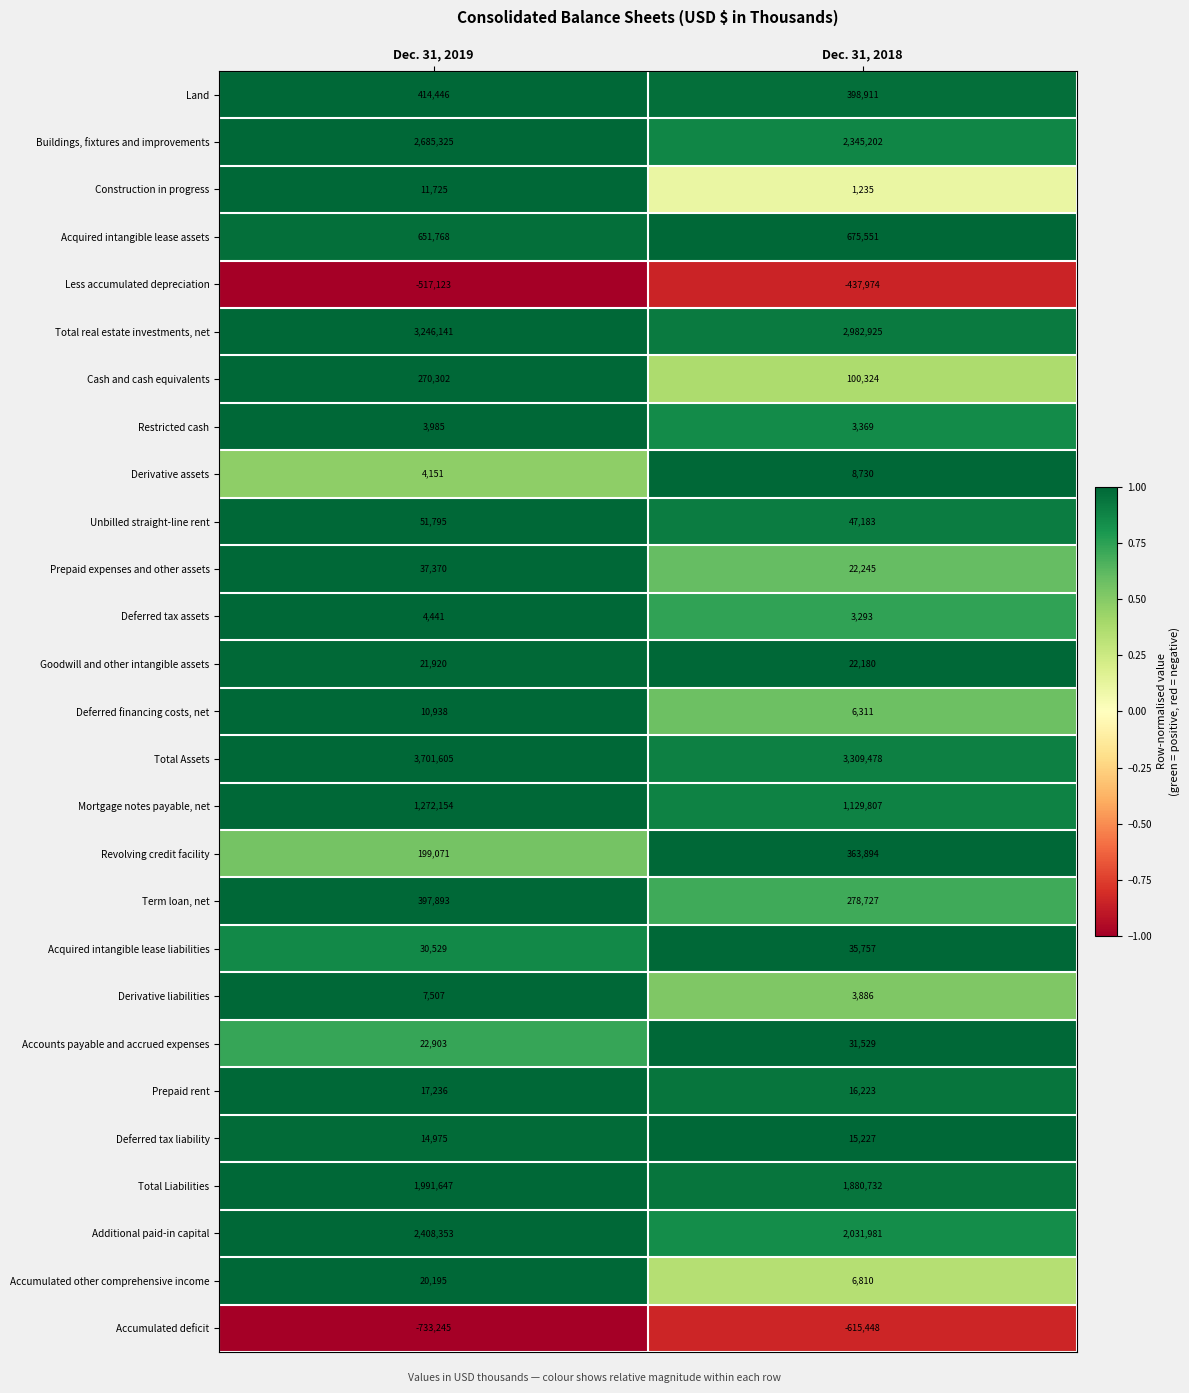

What value does the Deferred tax assets series have at Dec. 31, 2019, to the nearest 100?

4400